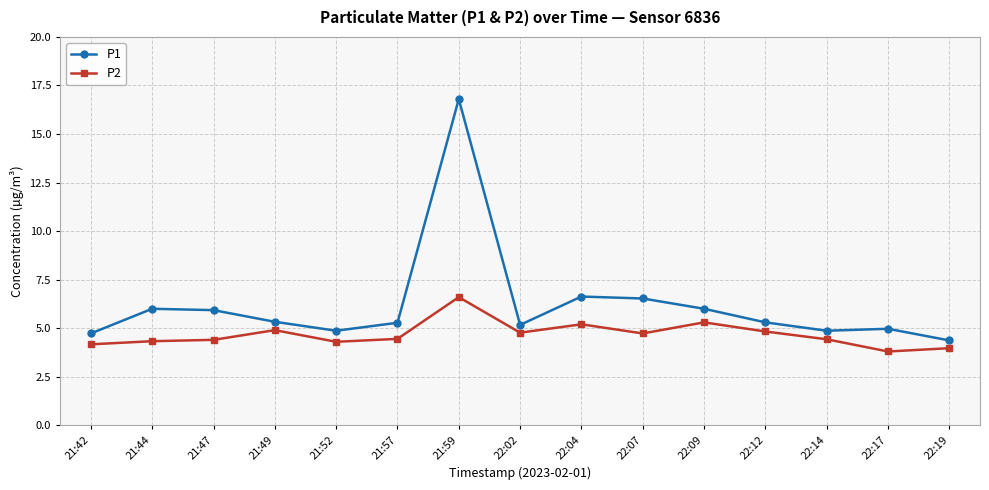

Rank the series by their maximum value, from lowest to highest.

P2, P1